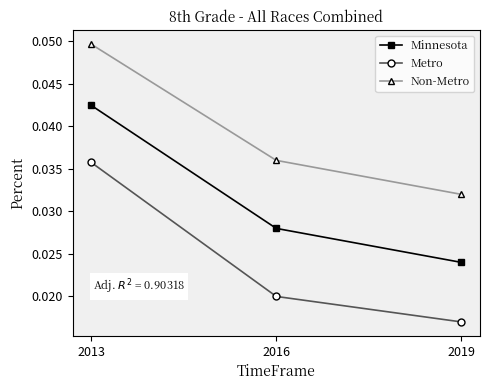

Where is Minnesota nearest to the value 0?

2019